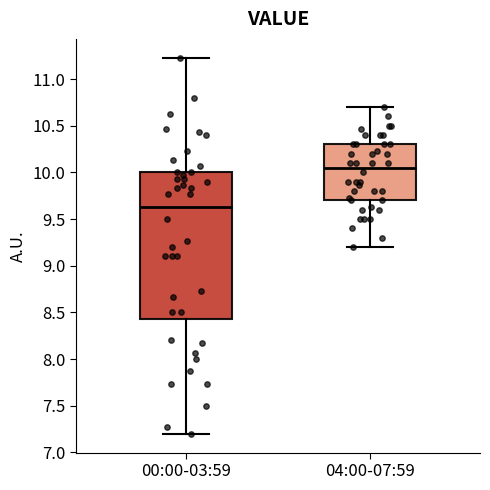

Reading left to right, transcribe this box plot: for each box, give where its median line is, the range the box spans, and where its two whiskers end, as read against the y-axis. The values are not printed on the chart, so give them approximately, as read against the axis.

00:00-03:59: median 9.65, box 8.45 to 10.00, whiskers 7.20 to 11.25
04:00-07:59: median 10.05, box 9.70 to 10.30, whiskers 9.20 to 10.70